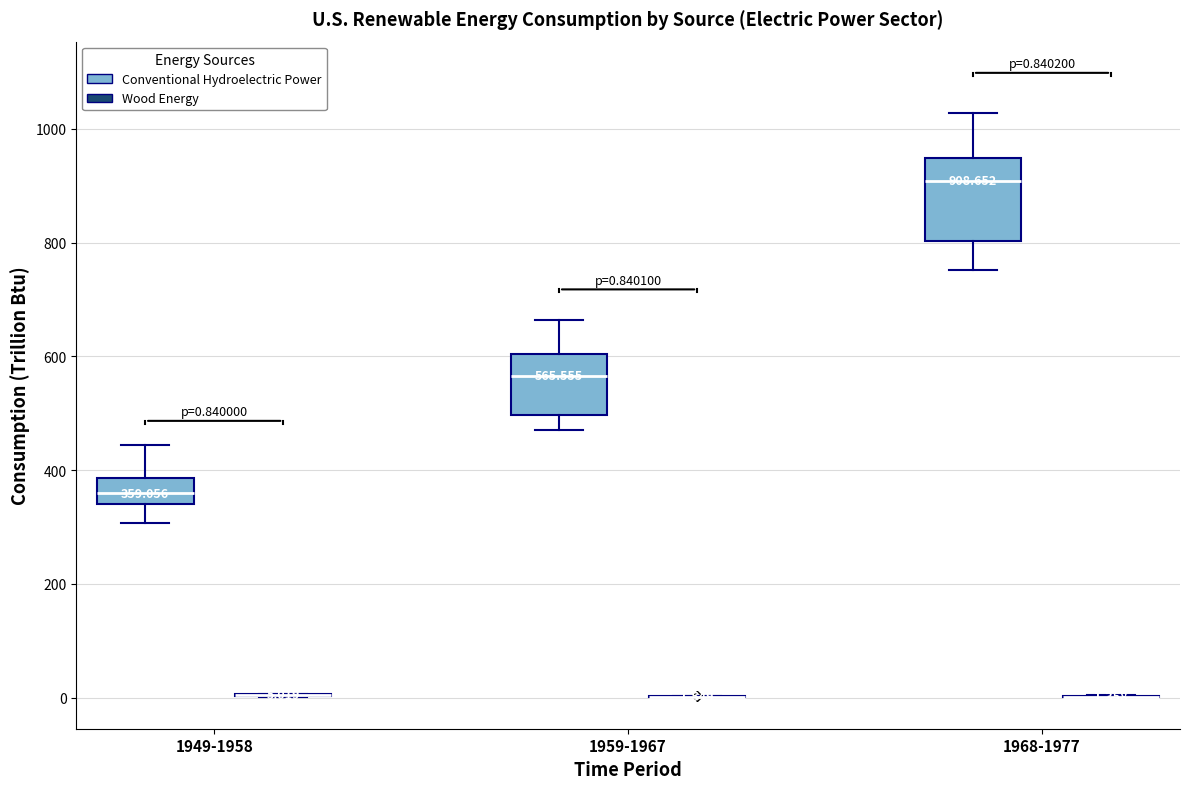

Which box is the tallest, from its lower edge to its upper edge?

1968-1977 (Conventional Hydroelectric Power)